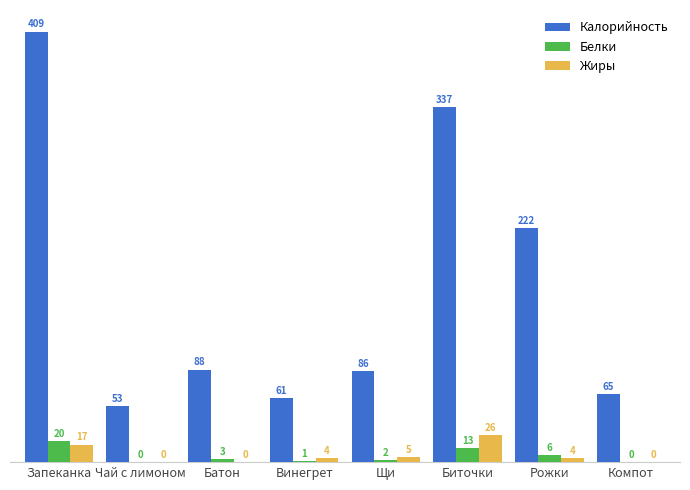

True or false: Калорийность has a value of 207.0 at Биточки.

False